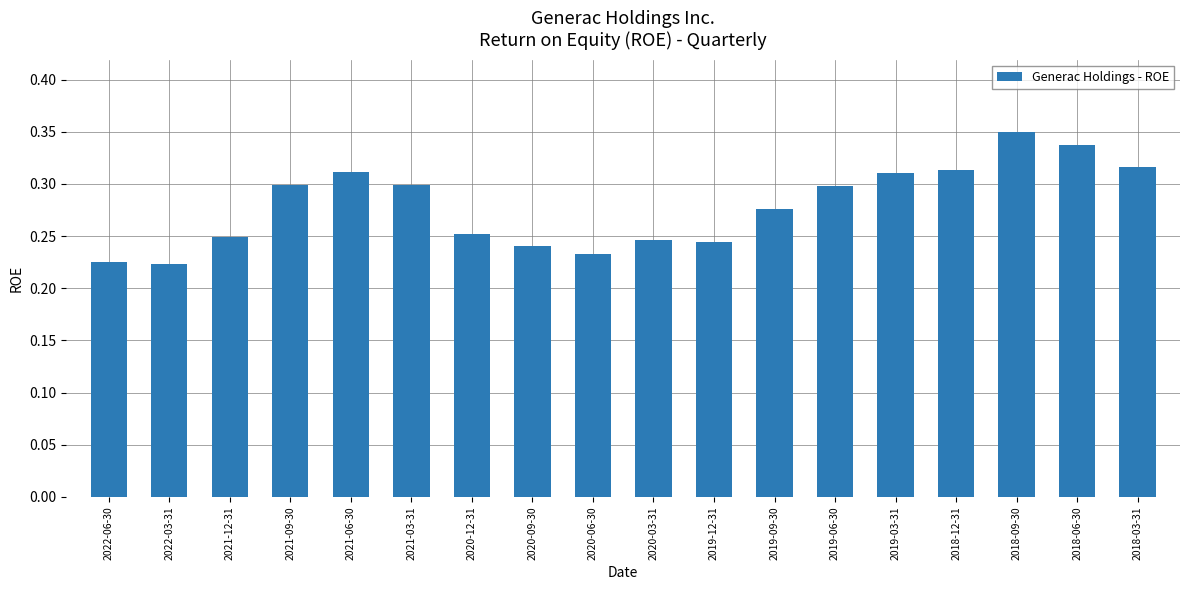

What is the label of the 6th bar from the right?

2019-06-30